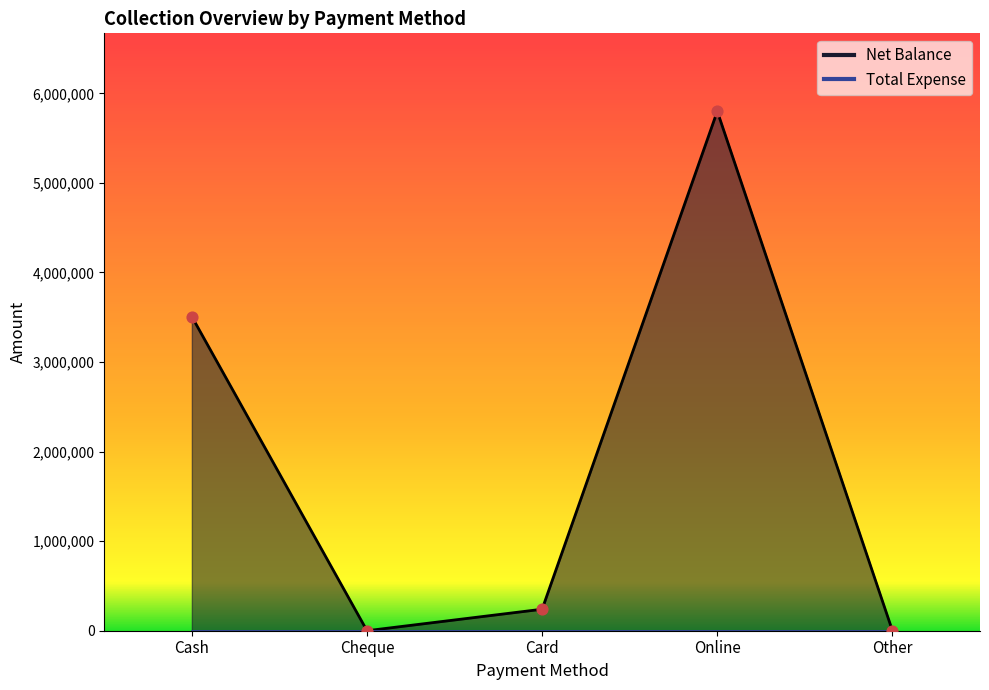

Which has a higher value, Card or Cheque?

Card